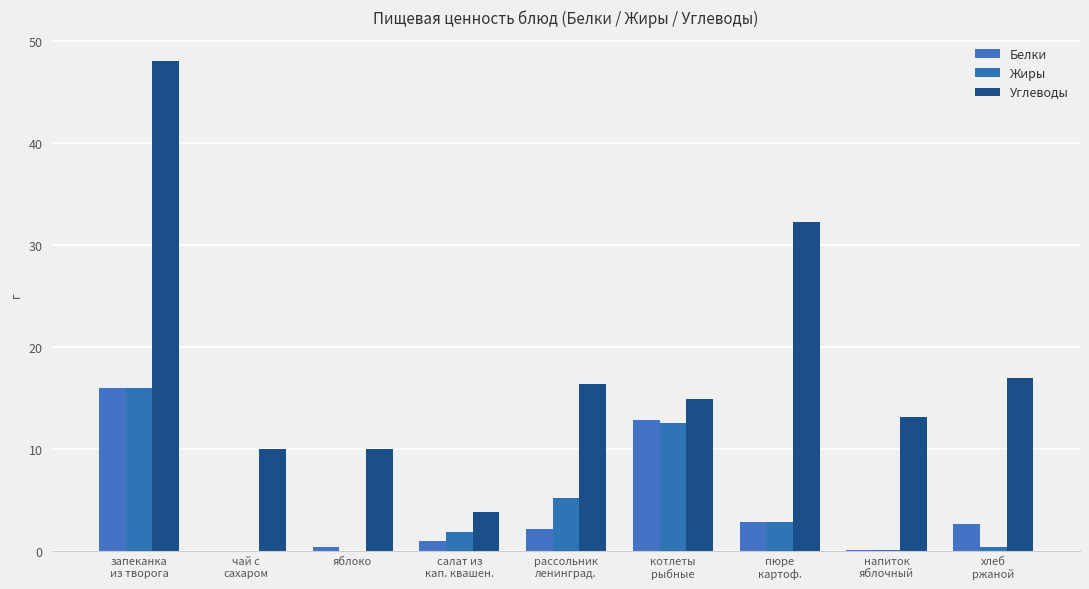

Between чай с
сахаром and рассольник
ленинград., which series saw the biggest shift?

Углеводы